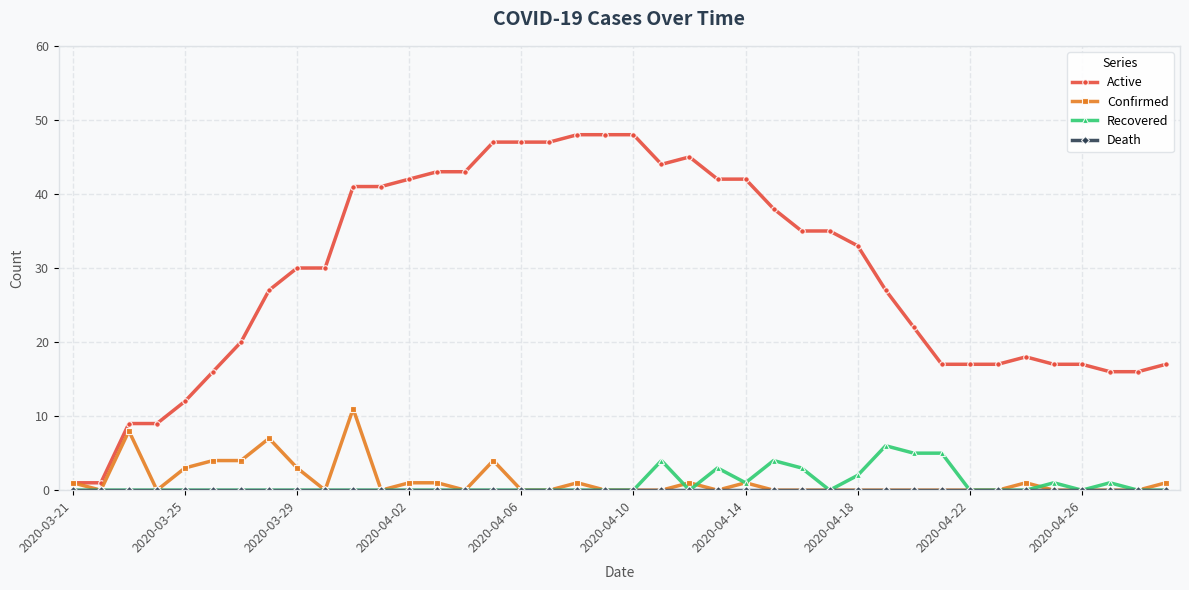

How many lines are shown in the chart?

4